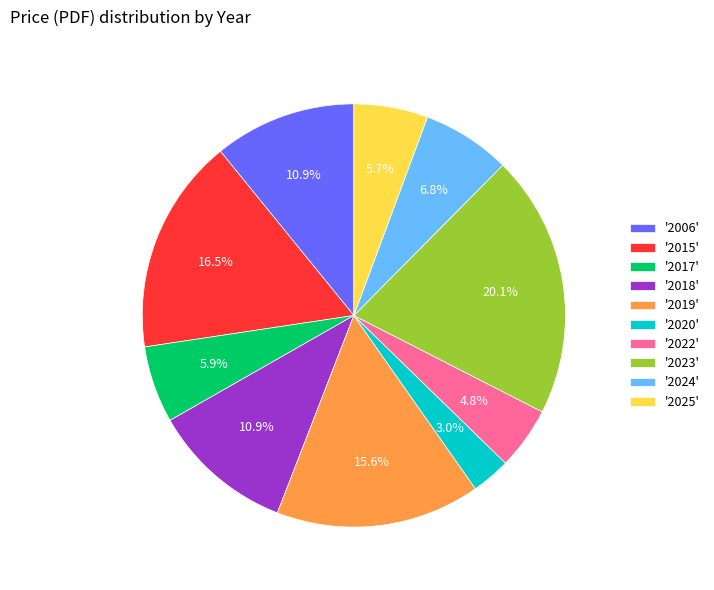

Is there any slice that represents more than half of the pie?

No